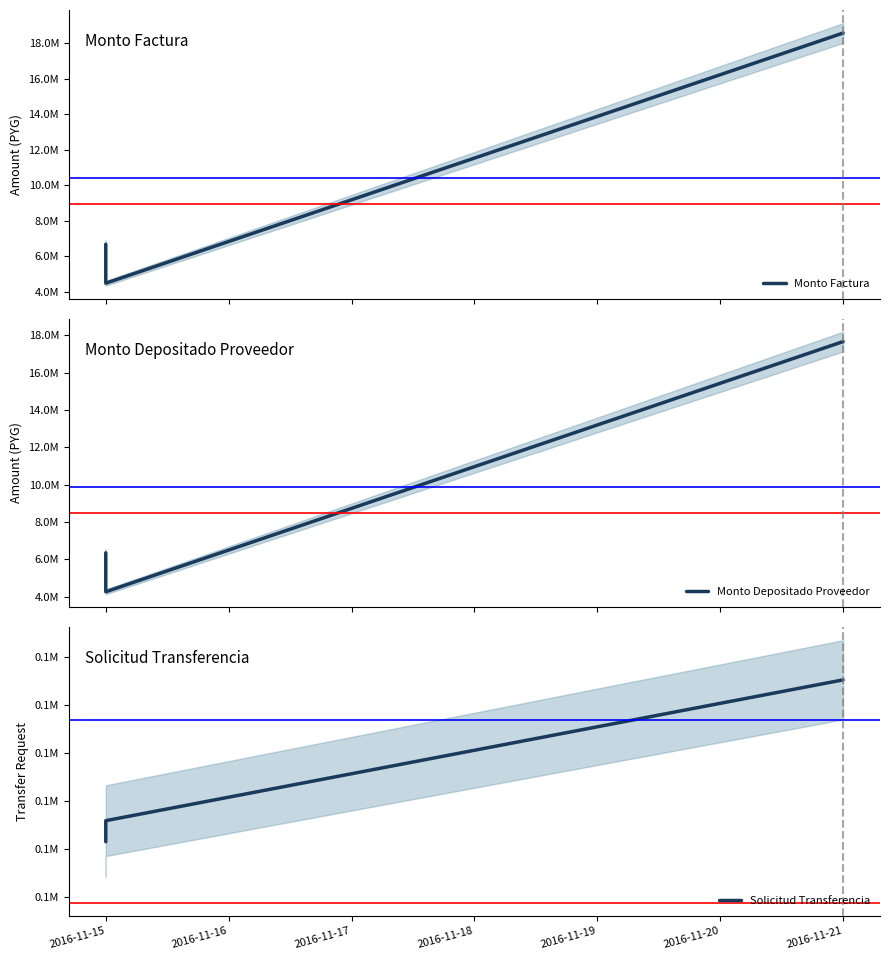

The value of Monto Factura at 2016-11-21 is 7482869. True or false?

False